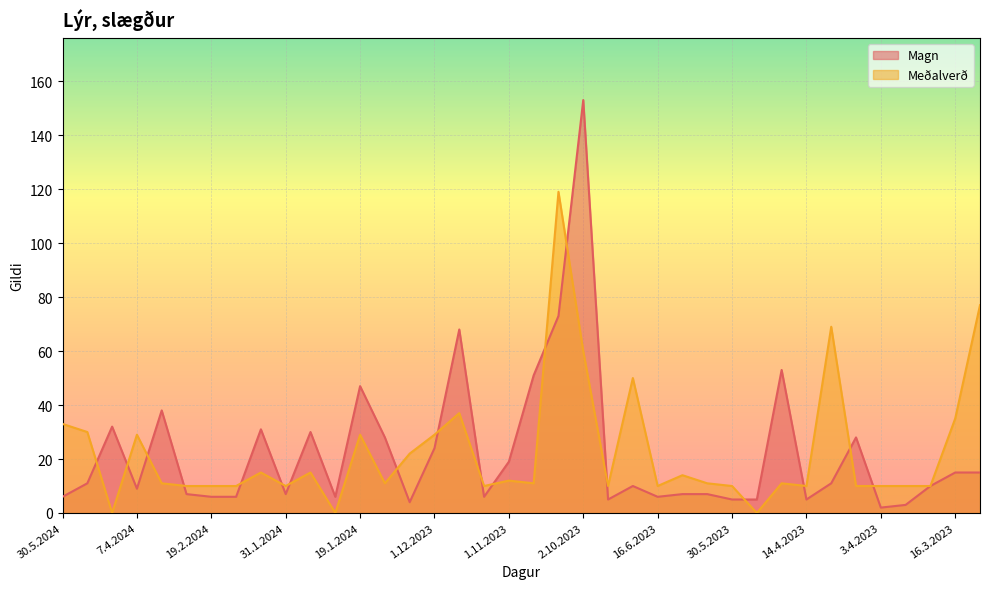

How many lines are shown in the chart?

2